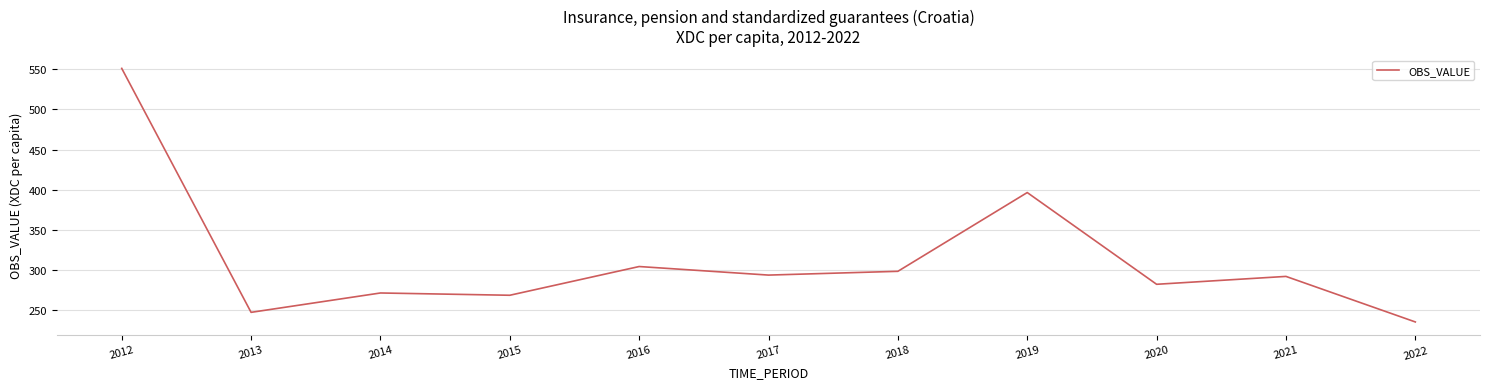

What is the difference between the values at 2014 and 2020?

10.8